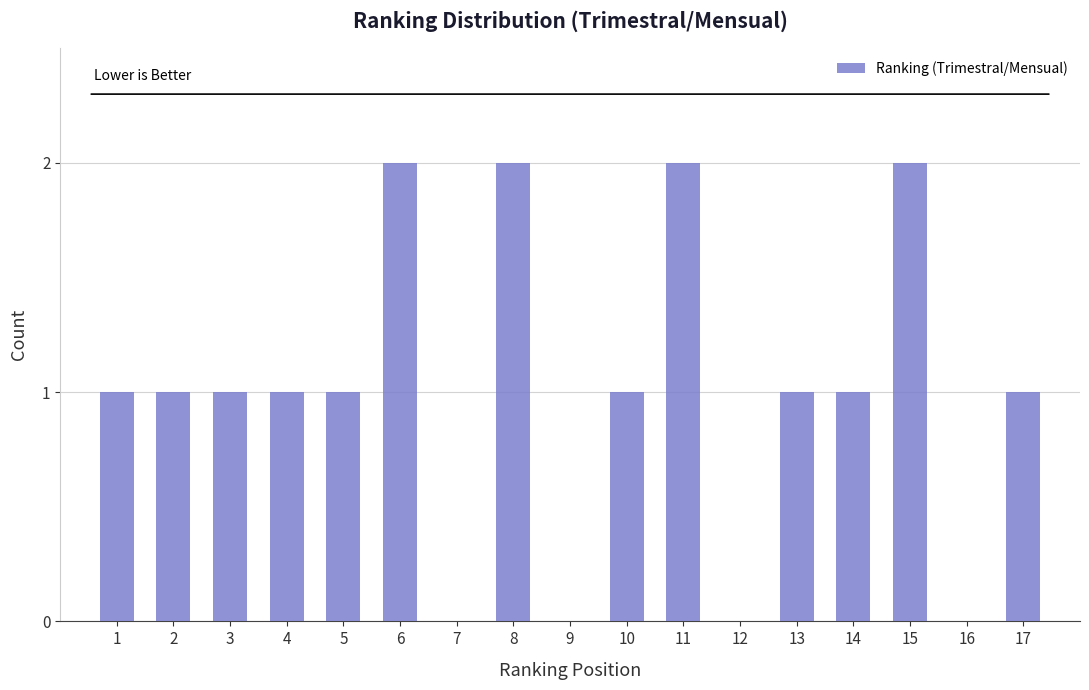

Reading right to left, extract all data points from this chart.

17=1	15=2	14=1	13=1	11=2	10=1	8=2	6=2	5=1	4=1	3=1	2=1	1=1